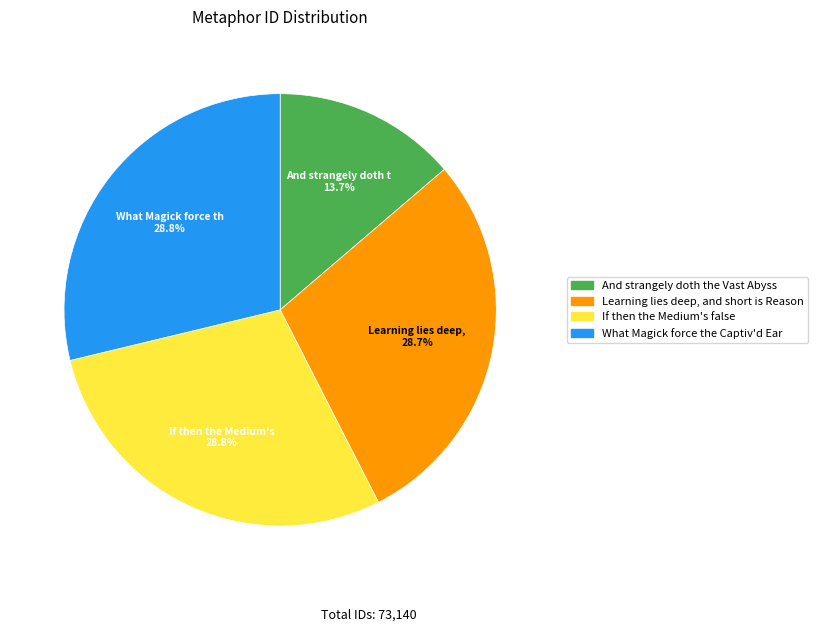

Which has a higher value, If then the Medium's false or And strangely doth the Vast Abyss?

If then the Medium's false